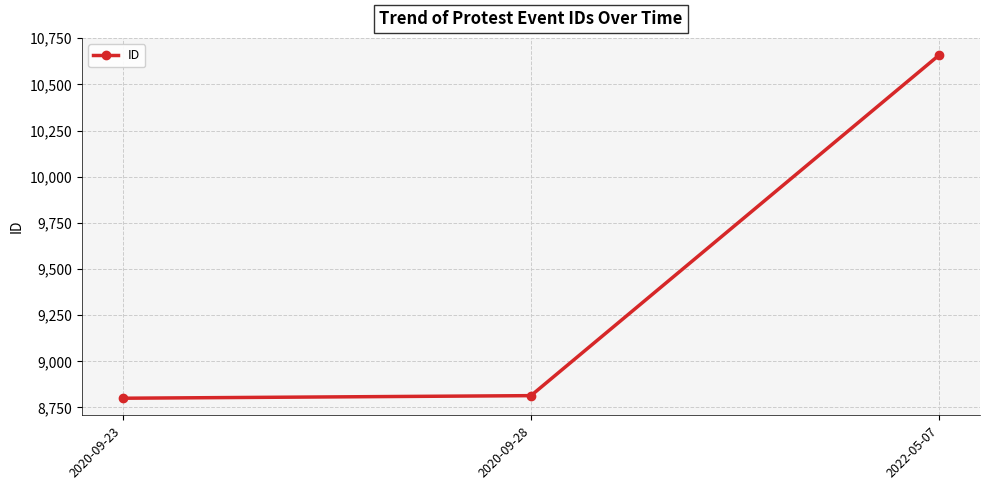

What is the smallest value displayed?

8800